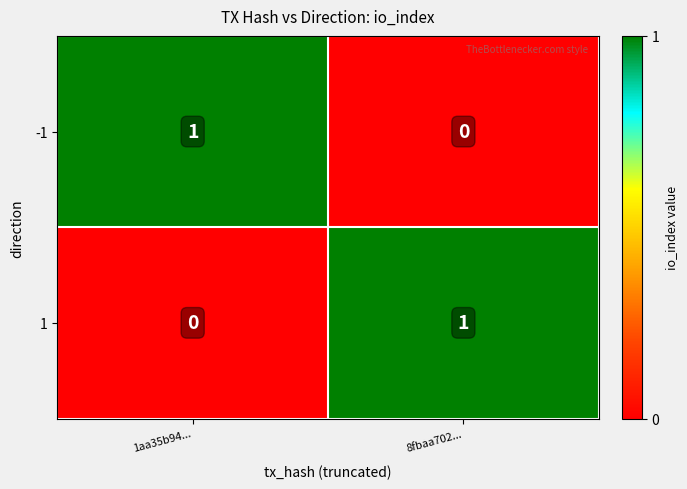

At which label does 1 reach its minimum?

1aa35b94...